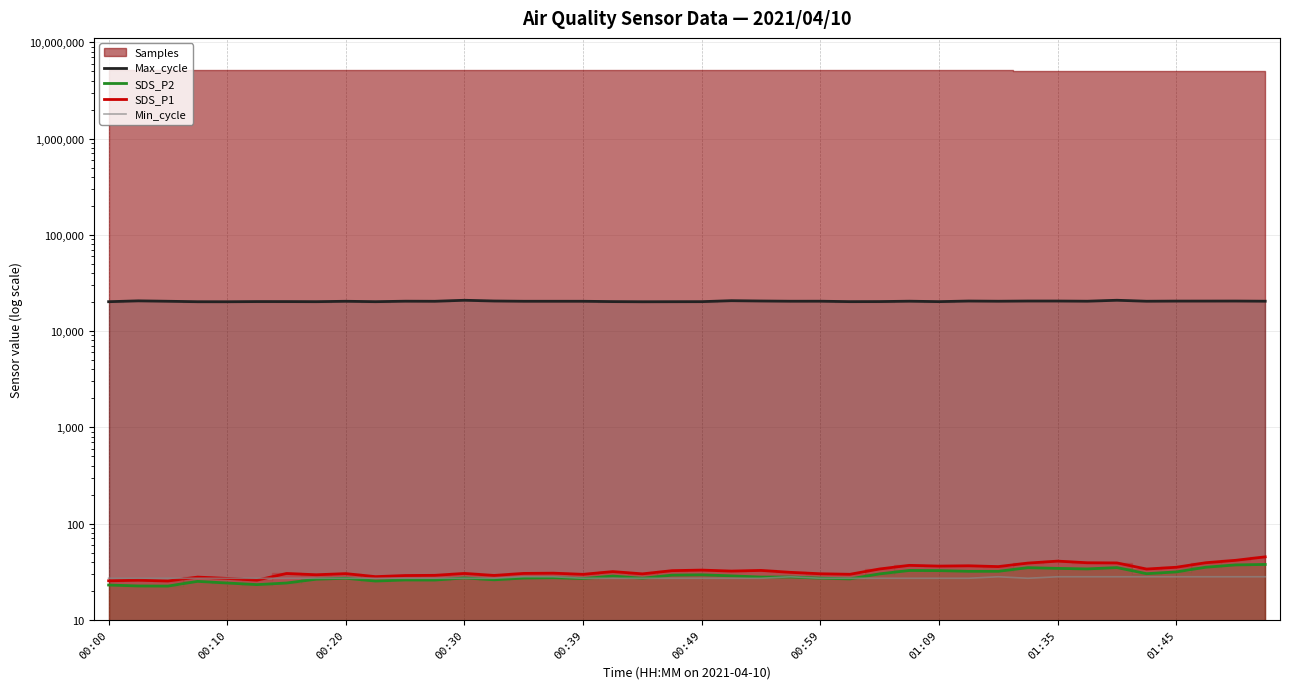

True or false: SDS_P1 has a value of 36.8 at 27.

True